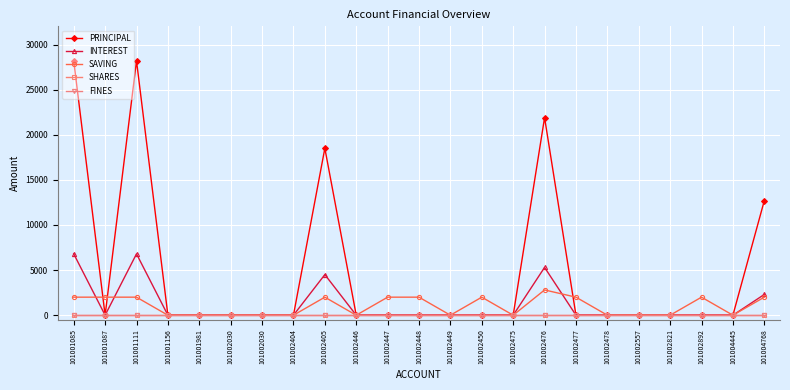

Reading right to left, extract all data points from this chart.

PRINCIPAL: 12700	0	0	0	0	0	0	21900	0	0	0	0	0	0	18500	0	0	0	0	0	28200	0	28200
INTEREST: 2300	0	0	0	0	0	0	5300	0	0	0	0	0	0	4500	0	0	0	0	0	6800	0	6800
SAVING: 2000	0	2000	0	0	0	2000	2800	0	2000	0	2000	2000	0	2000	0	0	0	0	0	2000	2000	2000
SHARES: 0	0	0	0	0	0	0	0	0	0	0	0	0	0	0	0	0	0	0	0	0	0	0
FINES: 0	0	0	0	0	0	0	0	0	0	0	0	0	0	0	0	0	0	0	0	0	0	0